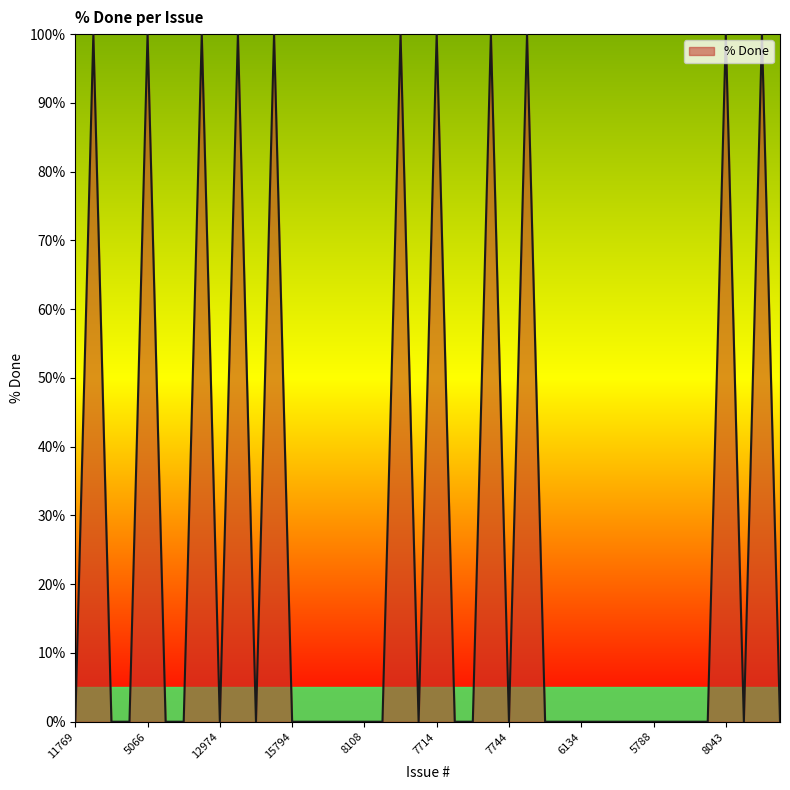

What is the greatest value displayed?

100